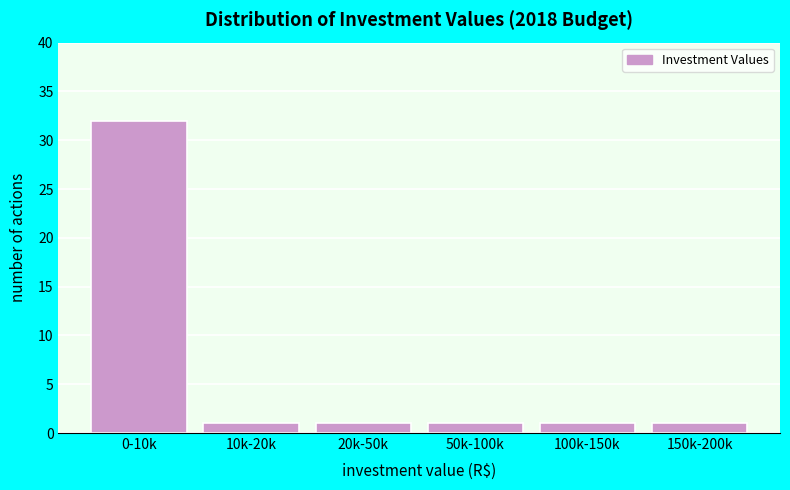

Reading left to right, what are all the values shown in this chart?

0-10k=32	10k-20k=1	20k-50k=1	50k-100k=1	100k-150k=1	150k-200k=1